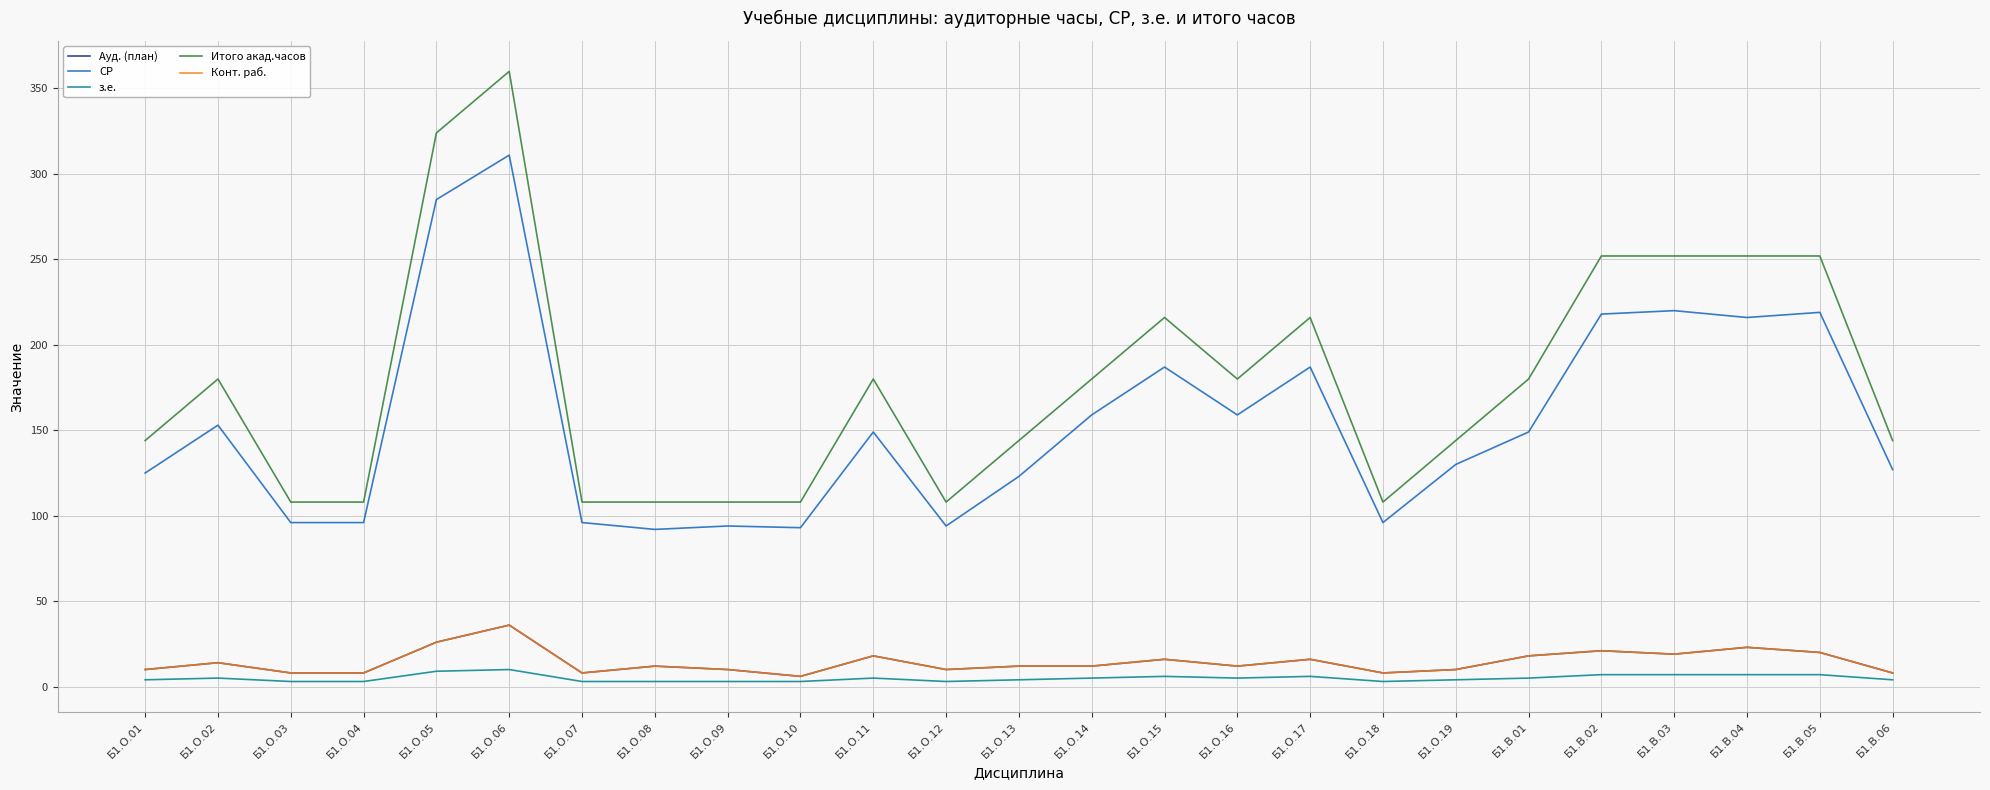

Does the chart have visible grid lines?

Yes